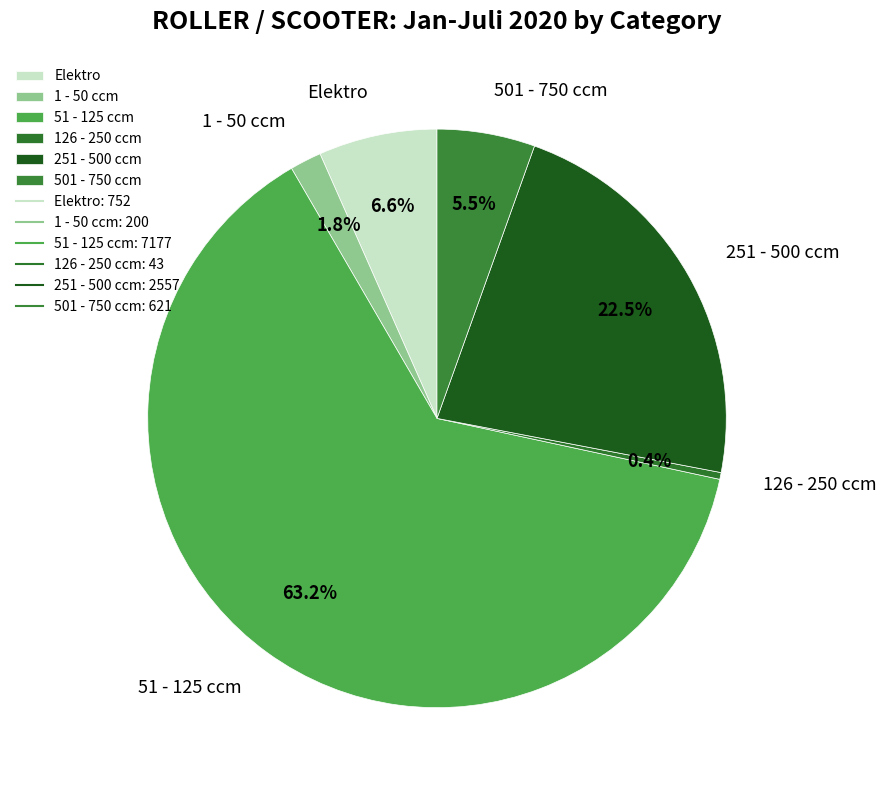

Rank the categories by value from highest to lowest.

51 - 125 ccm, 251 - 500 ccm, Elektro, 501 - 750 ccm, 1 - 50 ccm, 126 - 250 ccm